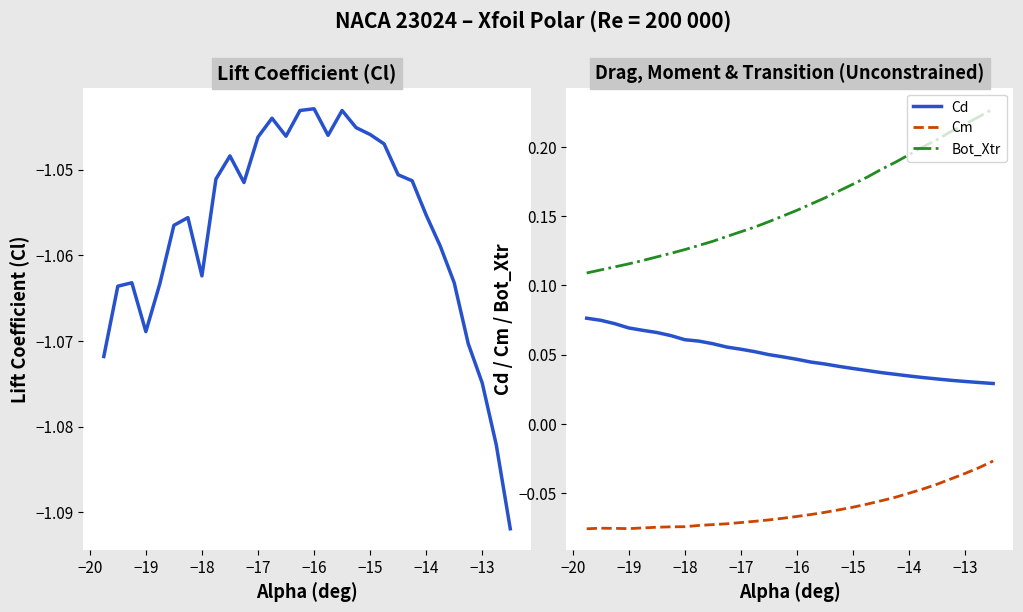

True or false: Cd and Cm intersect in this chart.

False